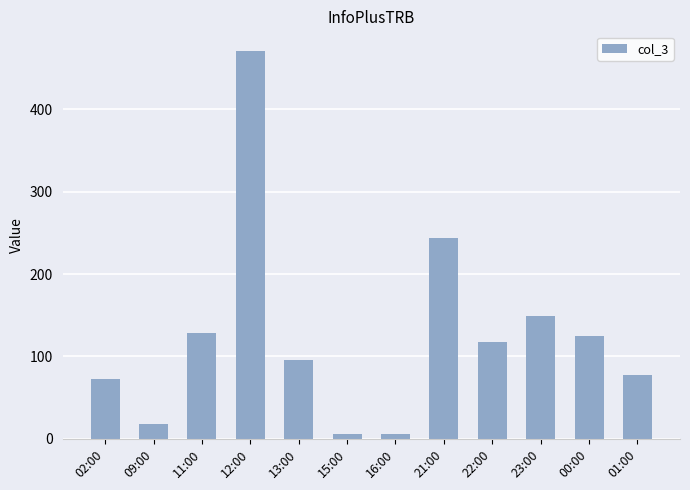

Which category has the highest value across all series?

12:00